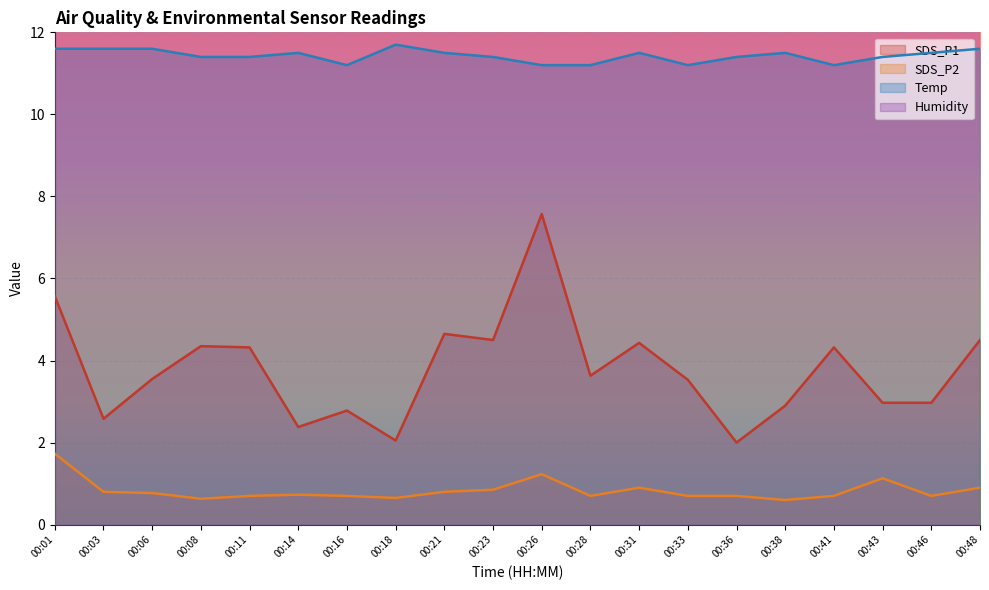

How many interior local peaks does the SDS_P1 series have?

6